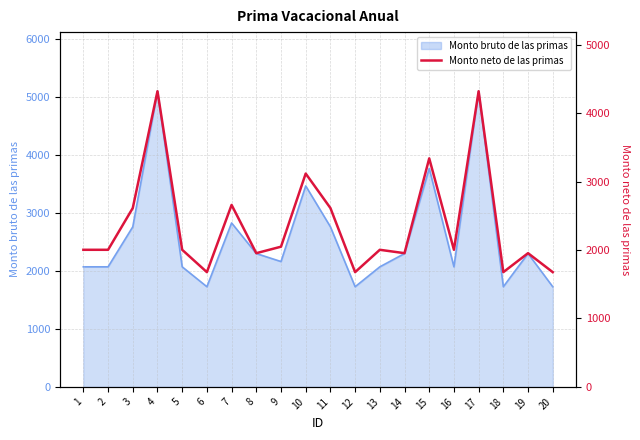

What is the maximum value shown in the chart?

4321.4